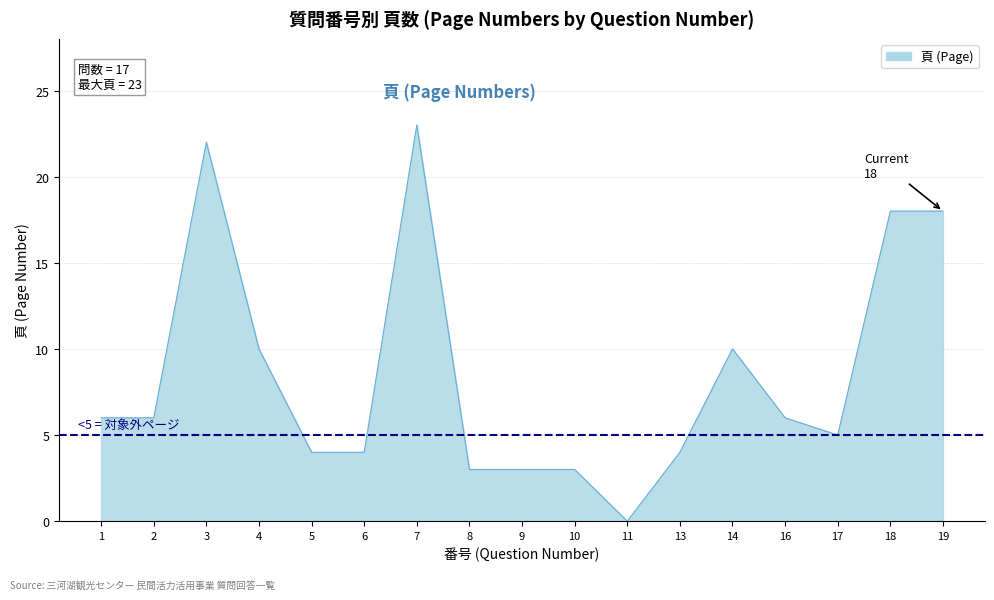

Where is the first local maximum?

3